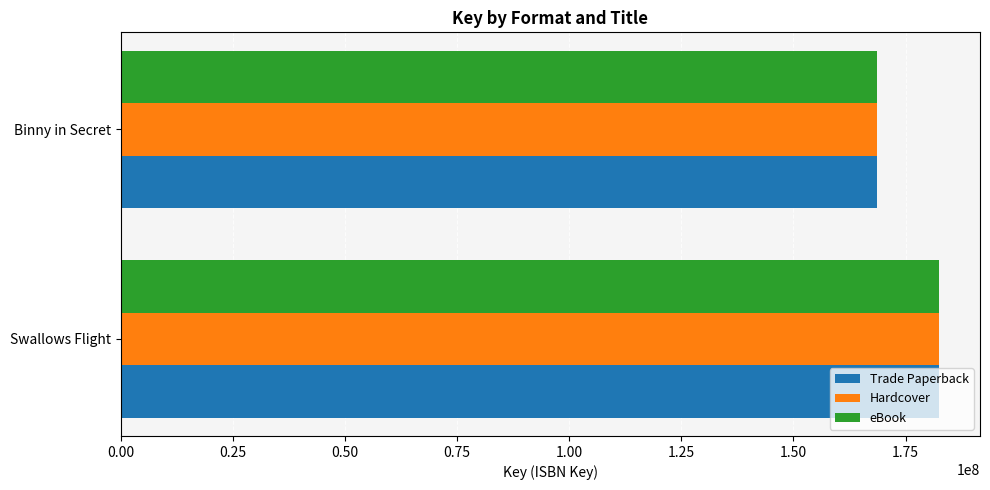

List the labels in order of eBook value, largest first.

Swallows Flight, Binny in Secret